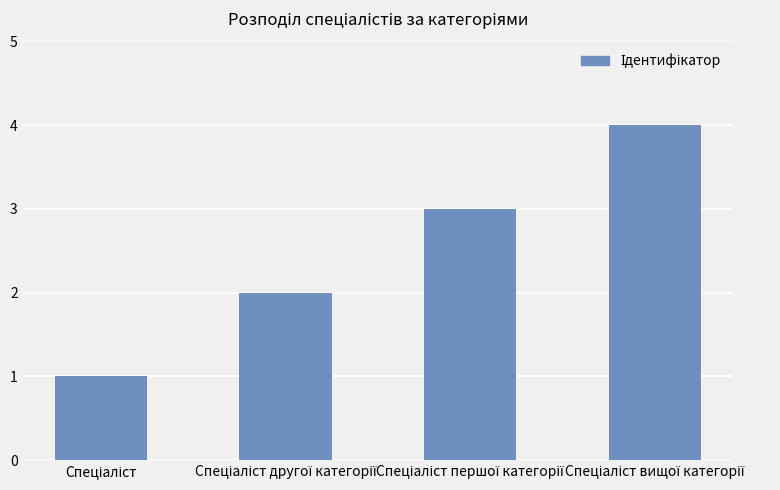

How many data points are less than 3?

2